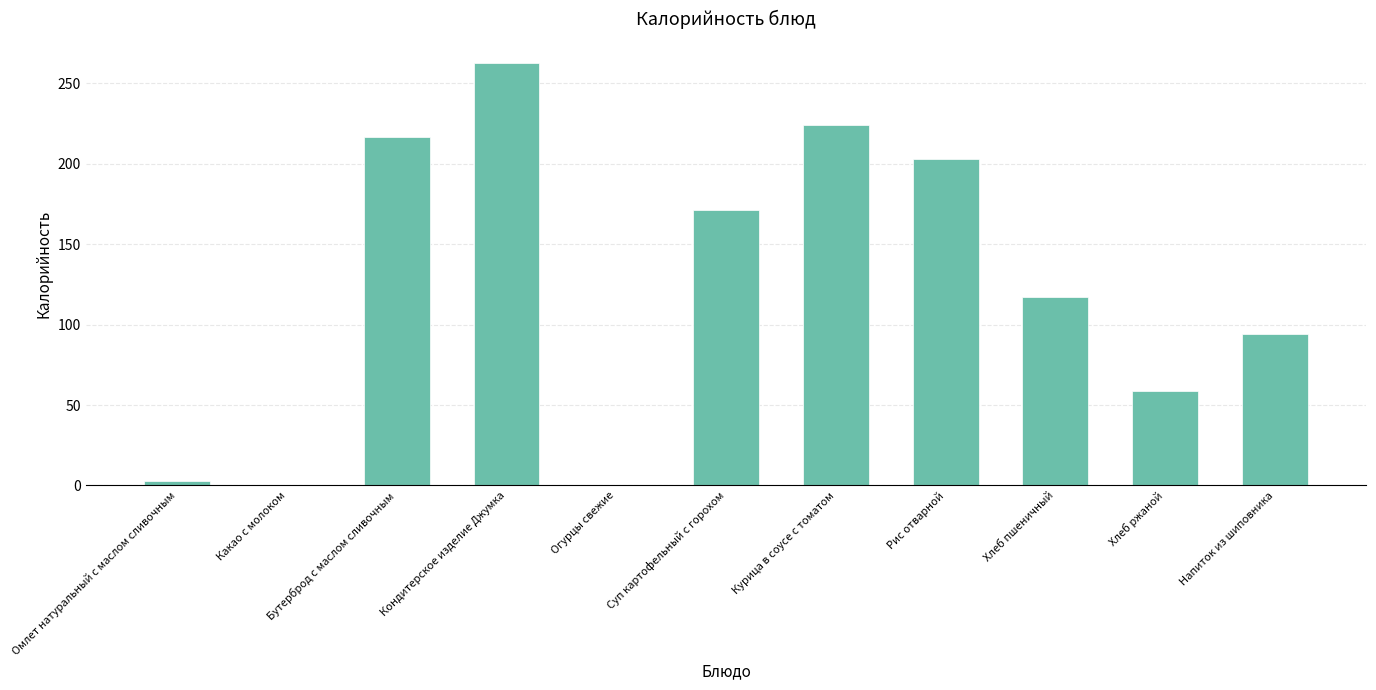

What is the sum of all values?

1350.9